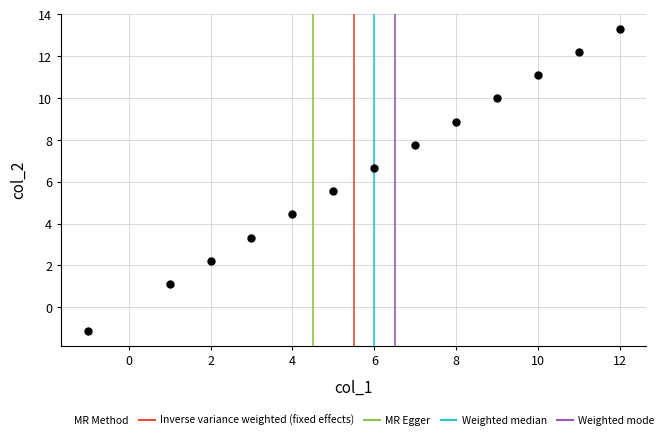

What is the range of X values (max minus min)?

13.0